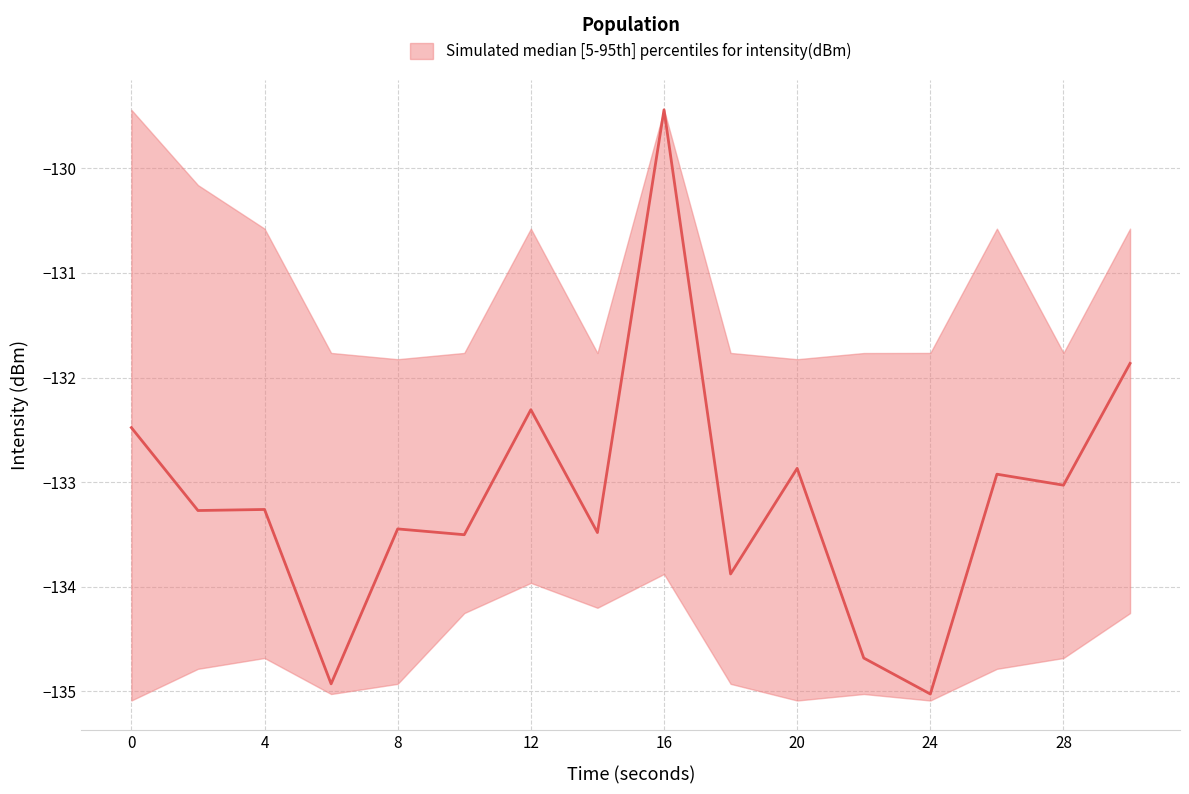

Which series has the widest spread of values?

median